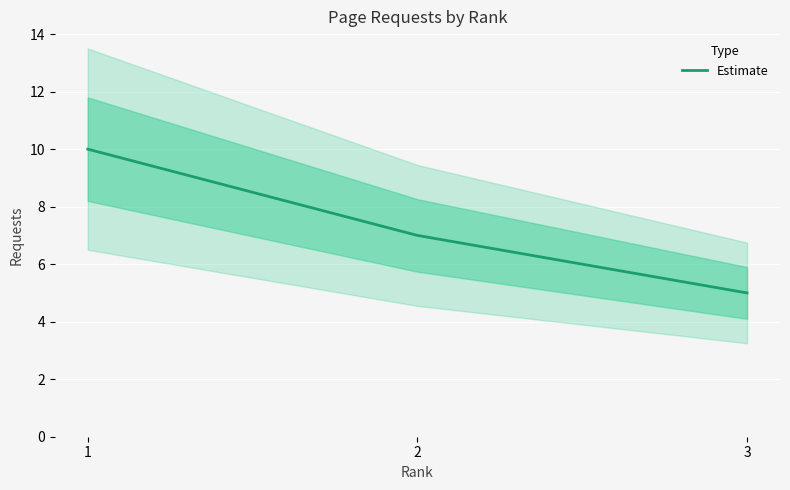

What is the greatest value displayed?

10